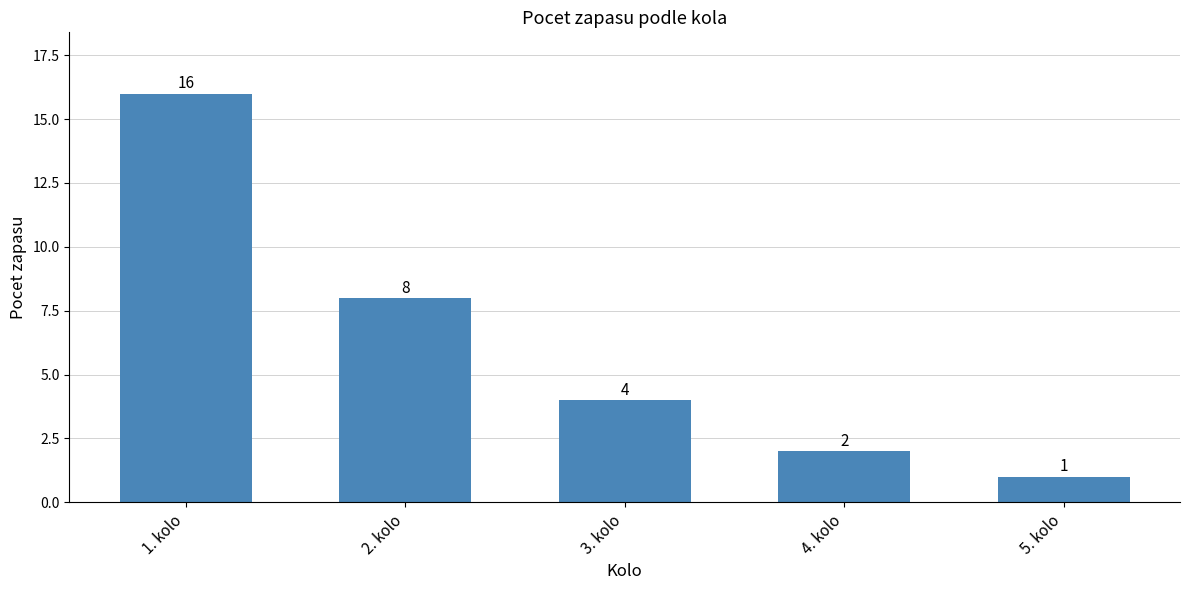

What is the smallest value displayed?

1